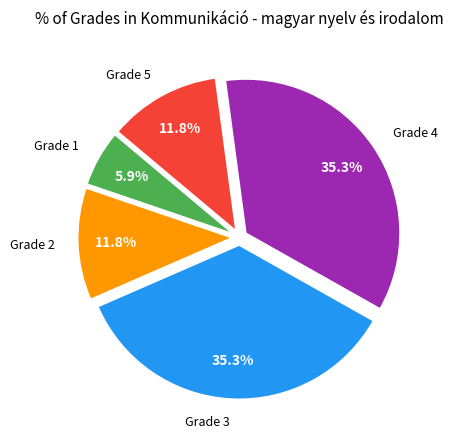

Is there any slice that represents more than half of the pie?

No